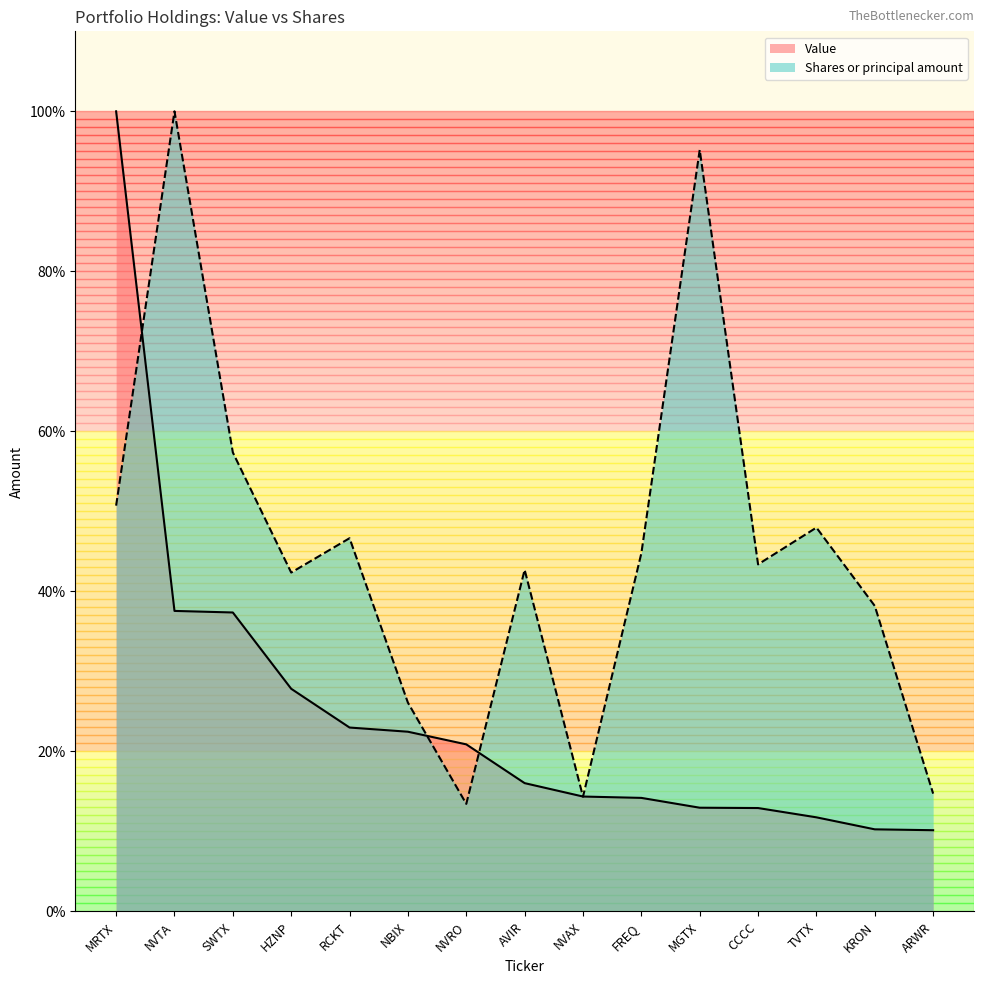

Where do Value and Shares or principal amount first cross each other?

MRTX and NVTA